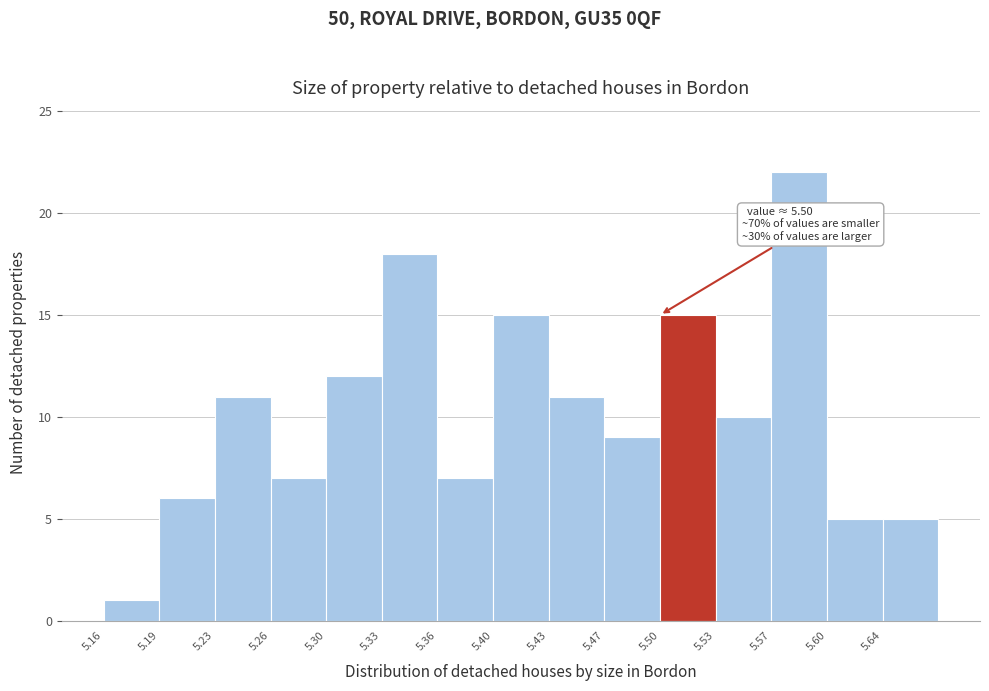

Which range on the x-axis has the tallest bar?

5.568 to 5.602